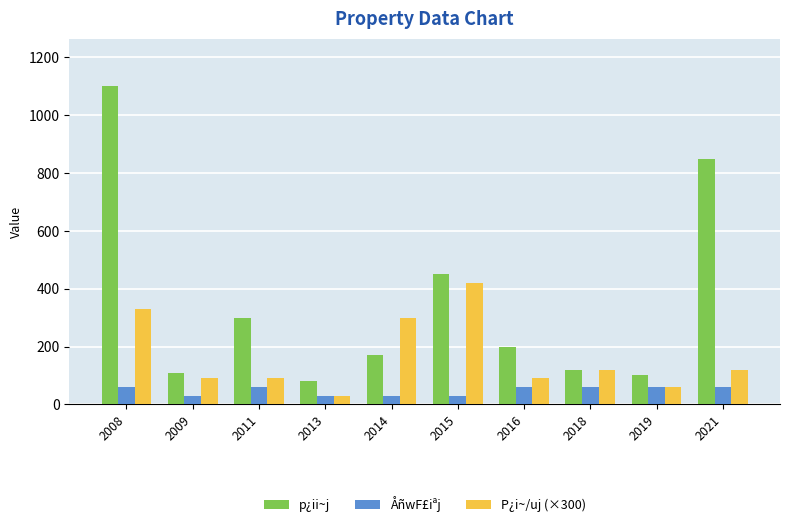

What is the maximum value shown in the chart?

1100